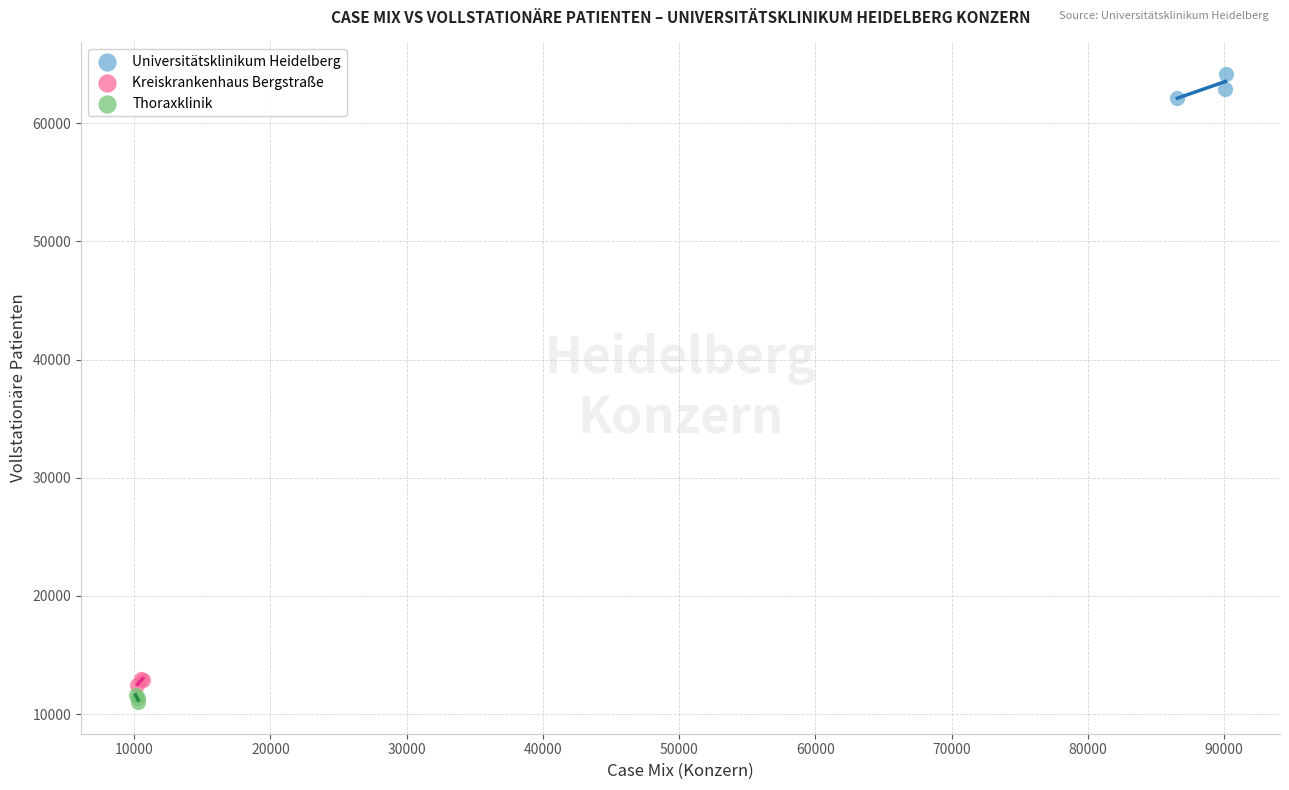

What are all the series names shown in the legend?

Universitätsklinikum Heidelberg, Kreiskrankenhaus Bergstraße, Thoraxklinik